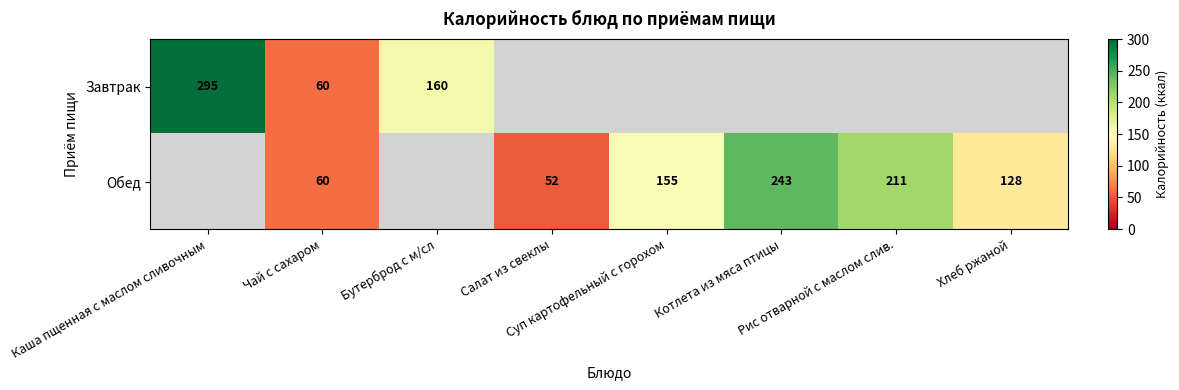

Which series has the largest total across all categories?

Обед